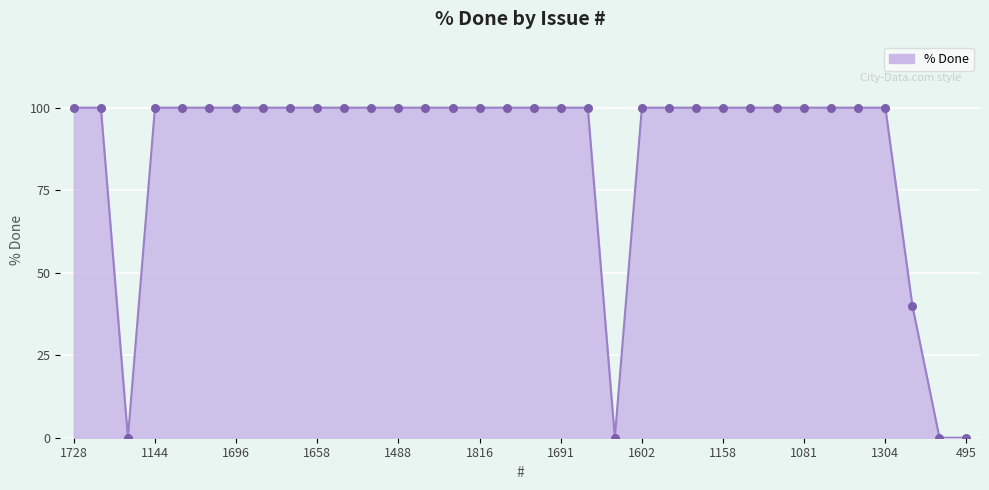

What is the maximum value shown in the chart?

100